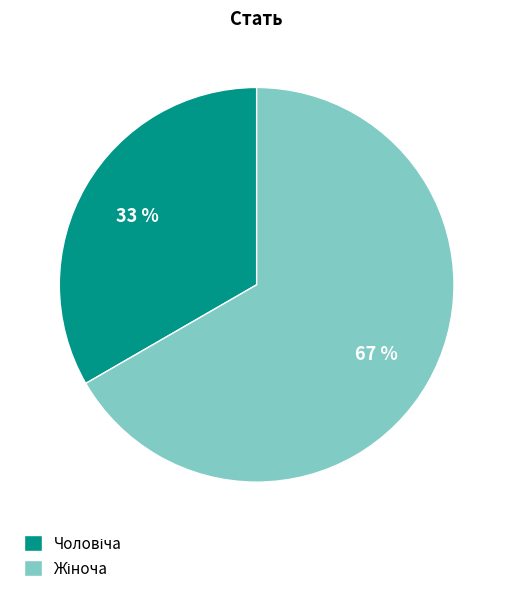

To the nearest percent, what is the average slice percentage?

50%